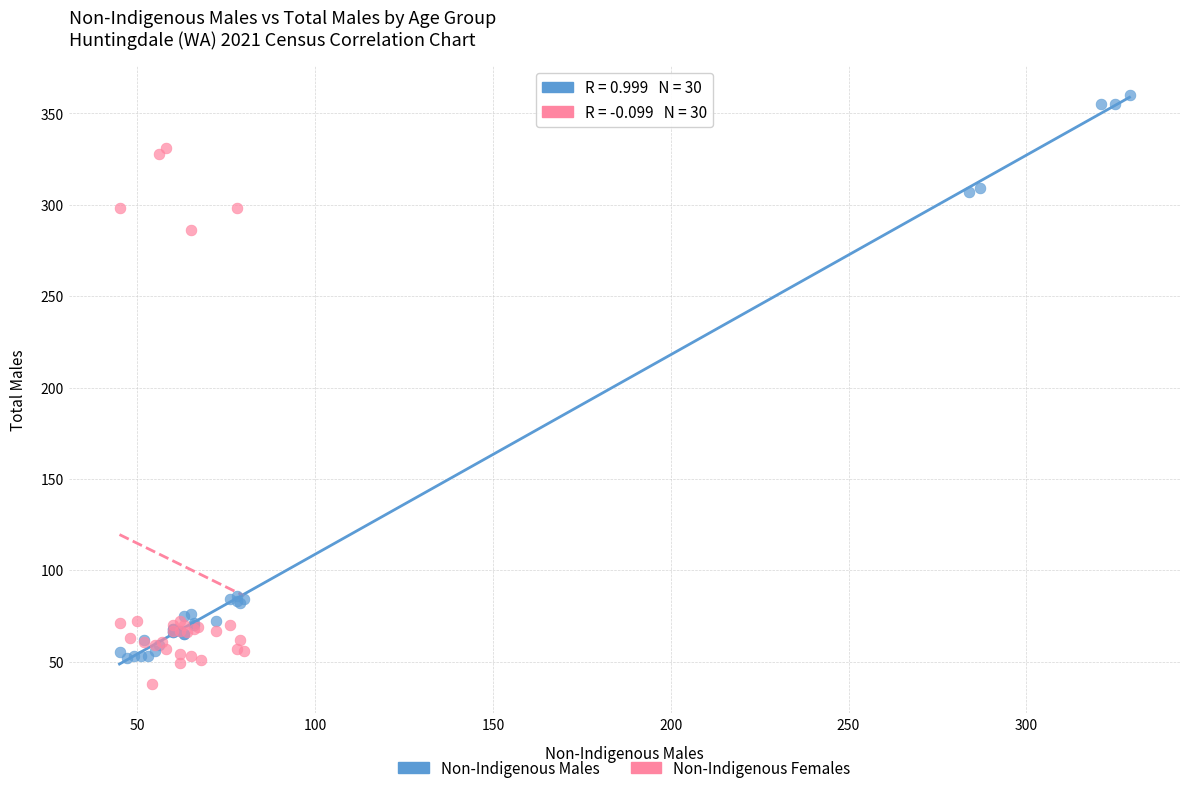

Which series has the largest Y range (max minus min)?

Non-Indigenous Males